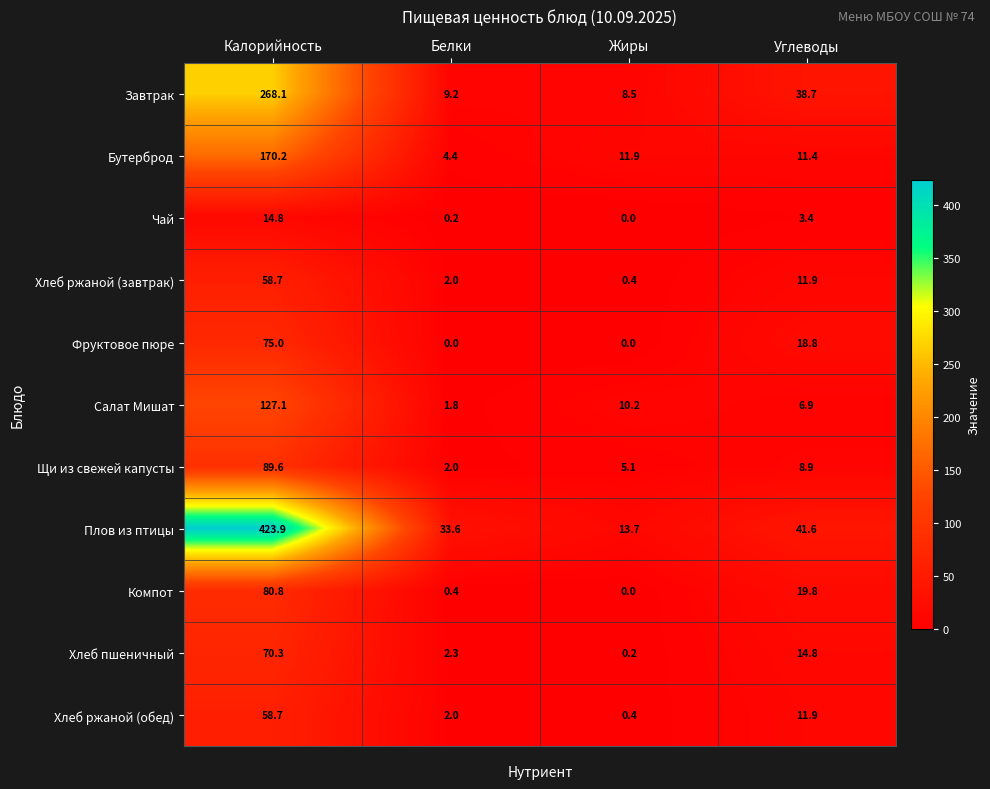

Rank the categories by Плов из птицы value from lowest to highest.

Жиры, Белки, Углеводы, Калорийность